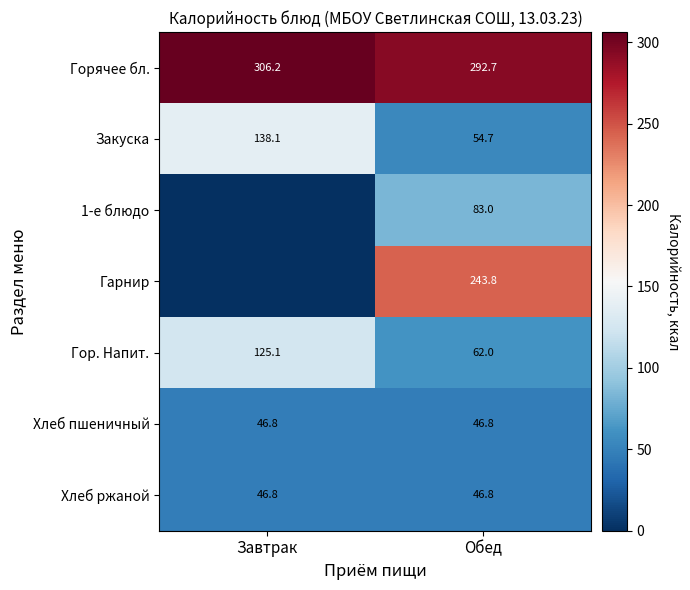

What is the lowest value of the Хлеб ржаной series?

46.8